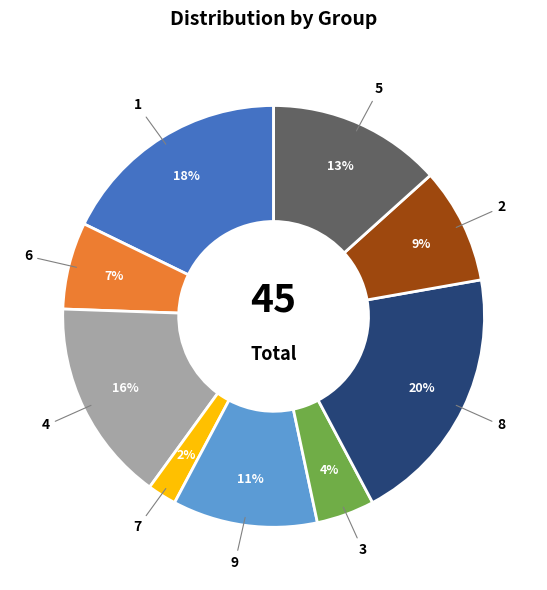

To the nearest percent, what is the average slice percentage?

11%